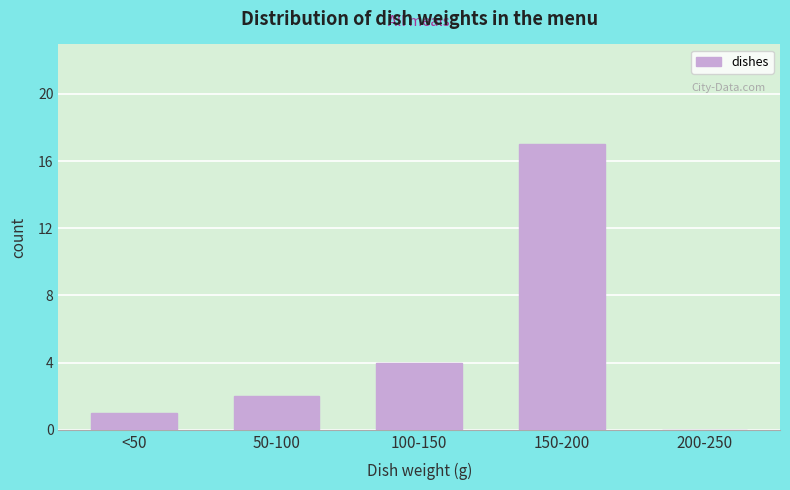

Reading left to right, what are all the values shown in this chart?

<50=1	50-100=2	100-150=4	150-200=17	200-250=0